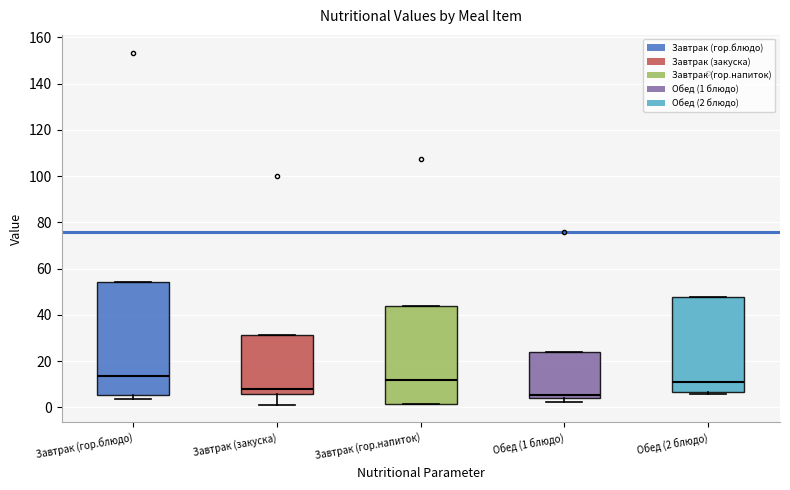

Which box has the lowest median line?

Обед (1 блюдо)